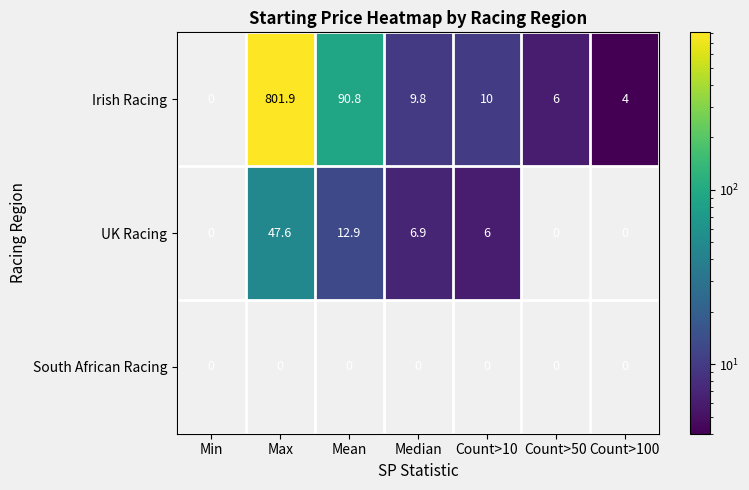

List the series in order of their peak value, highest first.

Irish Racing, UK Racing, South African Racing